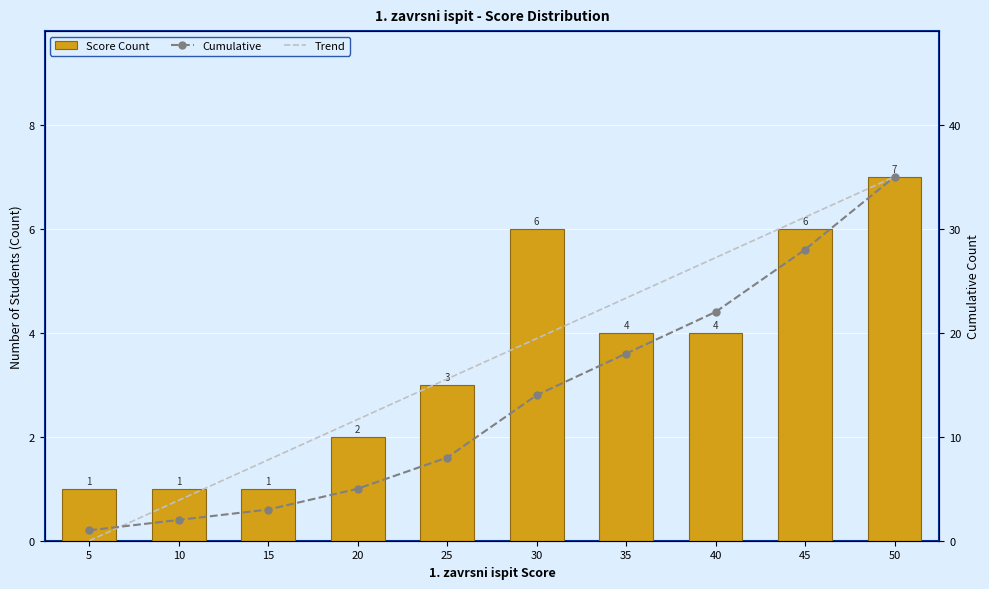

Does the chart contain any negative values?

No